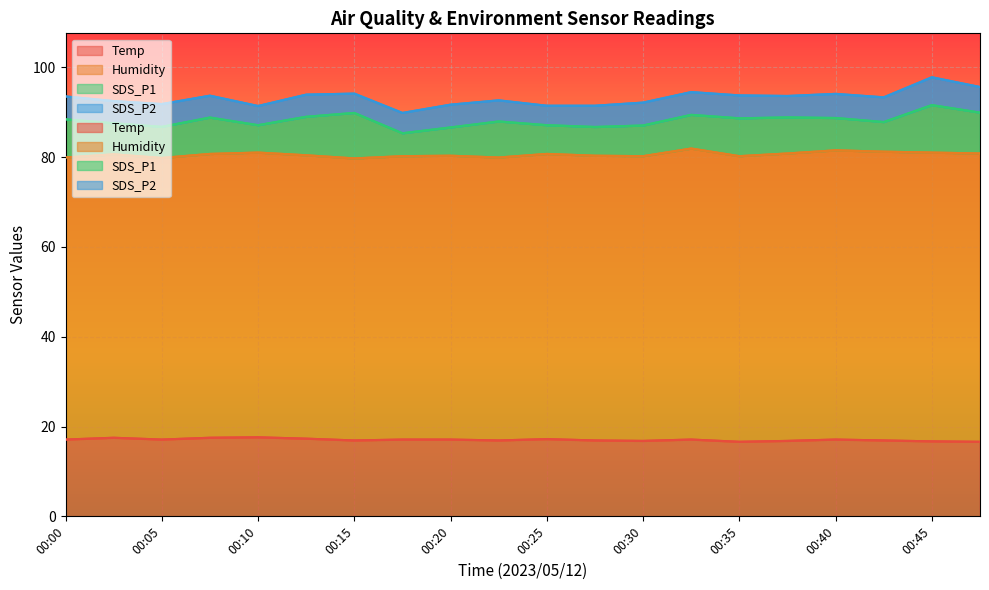

How many data points in SDS_P1 are above 7?

11